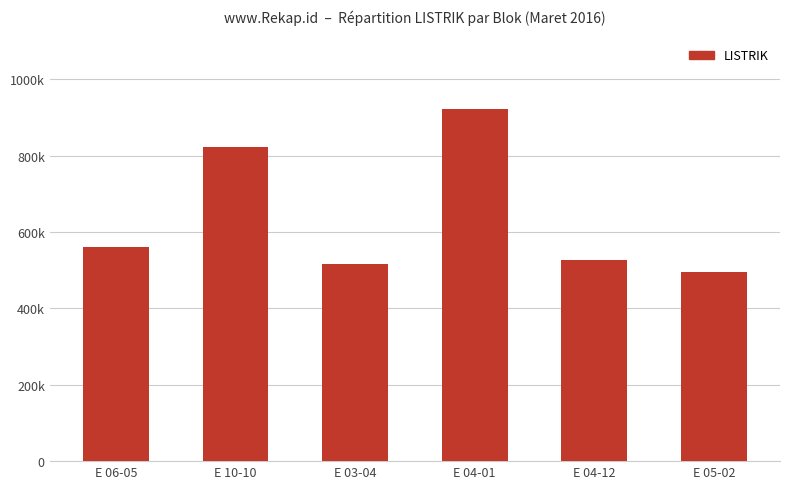

Are the bars grouped side by side (vs. stacked)?

No